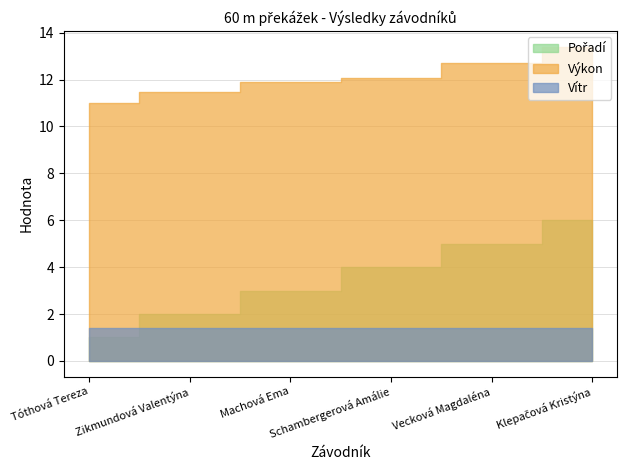

What is the label of the 4th point from the right?

Machová Ema